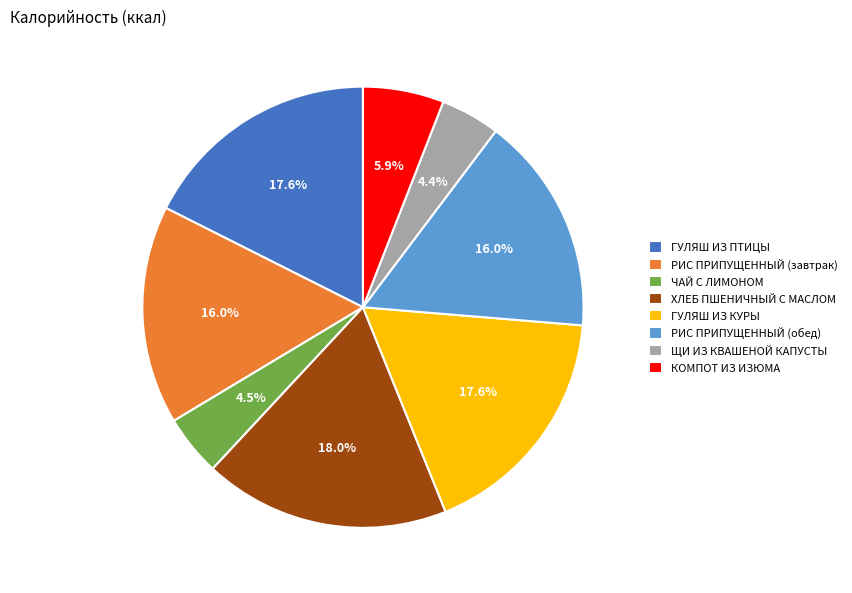

True or false: ЩИ ИЗ КВАШЕНОЙ КАПУСТЫ accounts for 4% of the total.

True